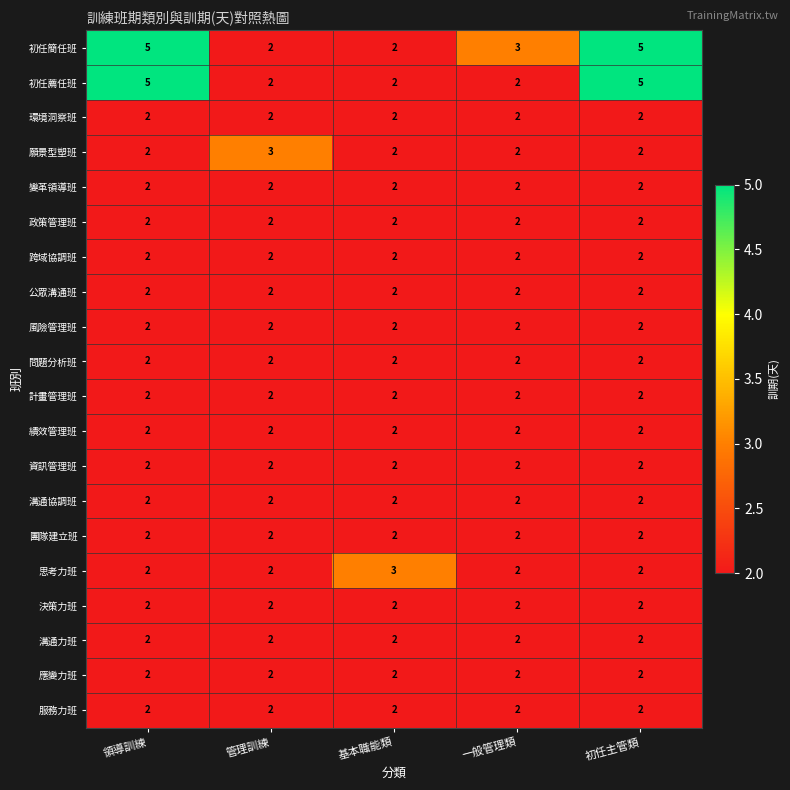

What is the greatest value displayed?

5